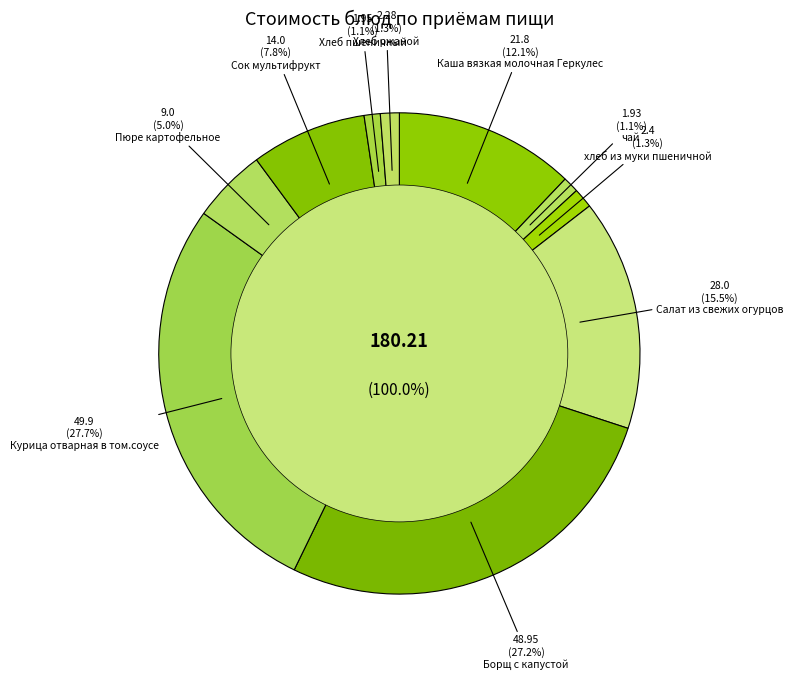

What percentage is the хлеб из муки пшеничной slice, to the nearest percent?

1%